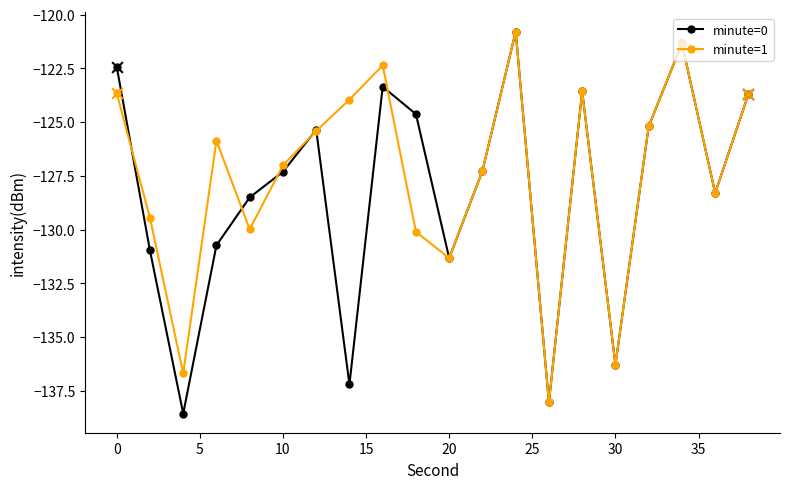

Which series has the largest range (max minus min)?

minute=0